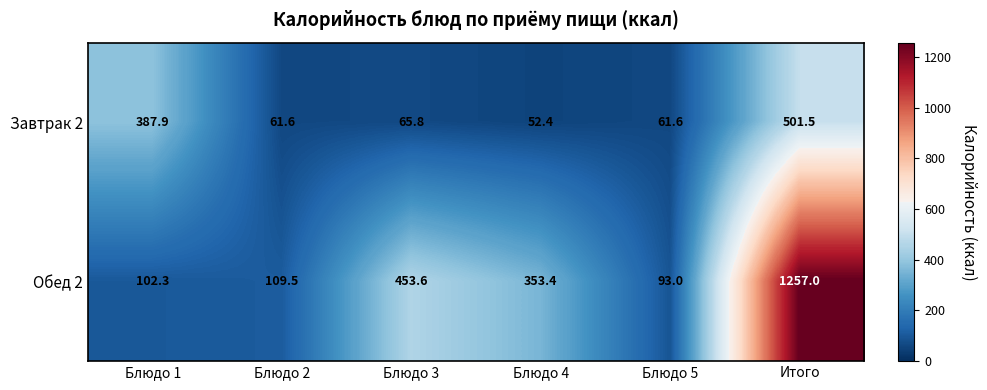

Rank the series at Блюдо 3 from lowest to highest value.

Завтрак 2, Обед 2